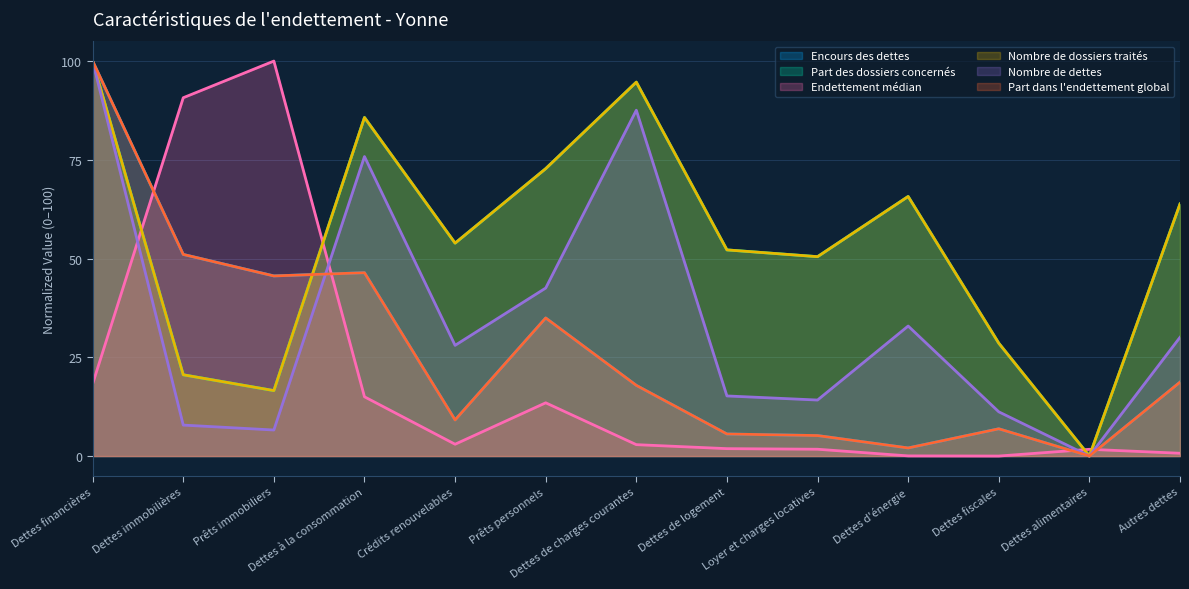

Rank the series at Prêts personnels from highest to lowest value.

Part des dossiers concernés, Nombre de dossiers traités, Nombre de dettes, Encours des dettes, Part dans l'endettement global, Endettement médian